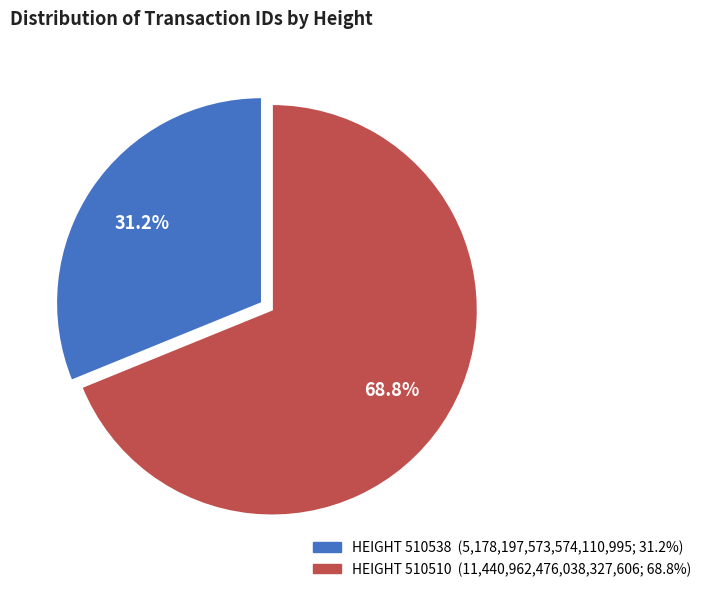

Is there a majority slice in this chart?

Yes